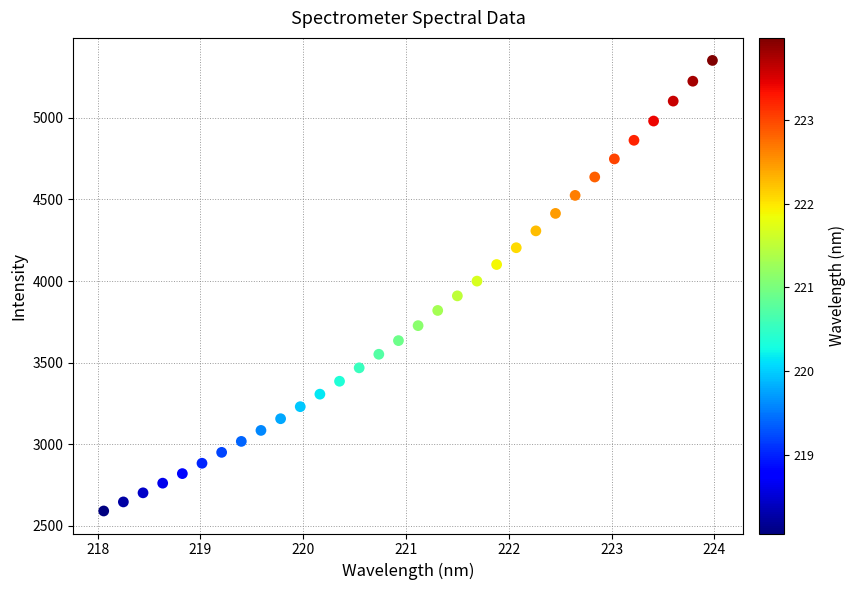

What is the range of X values (max minus min)?

5.9